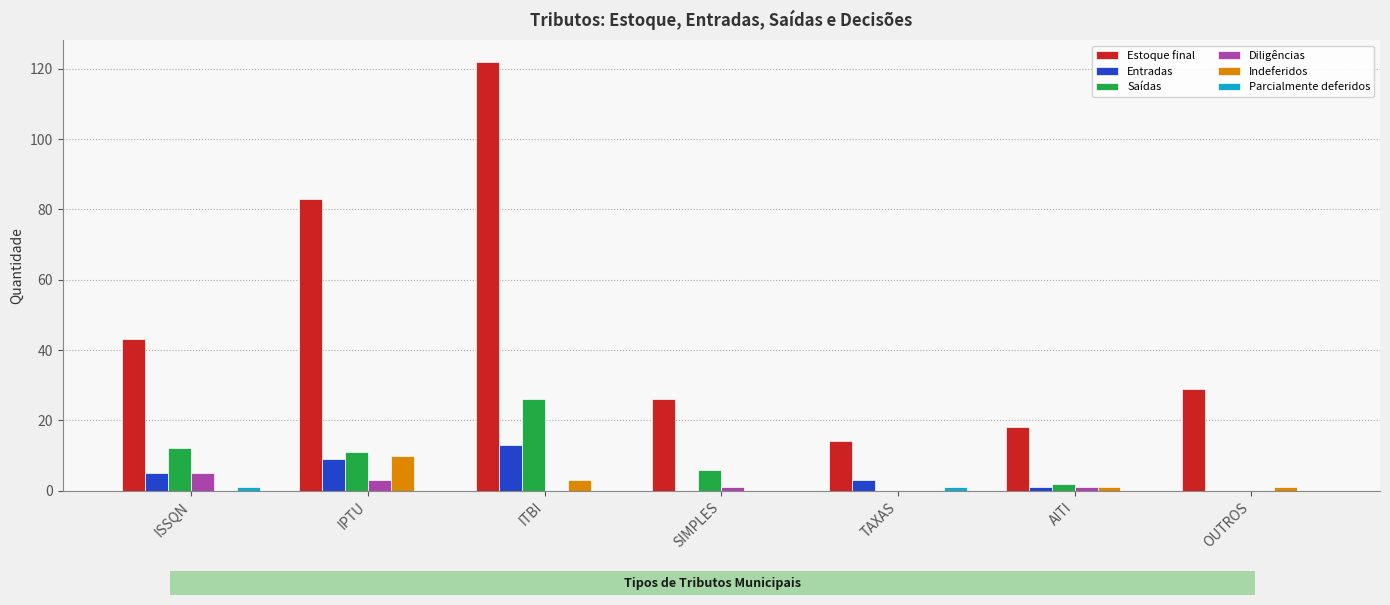

How many series are shown in this chart?

6